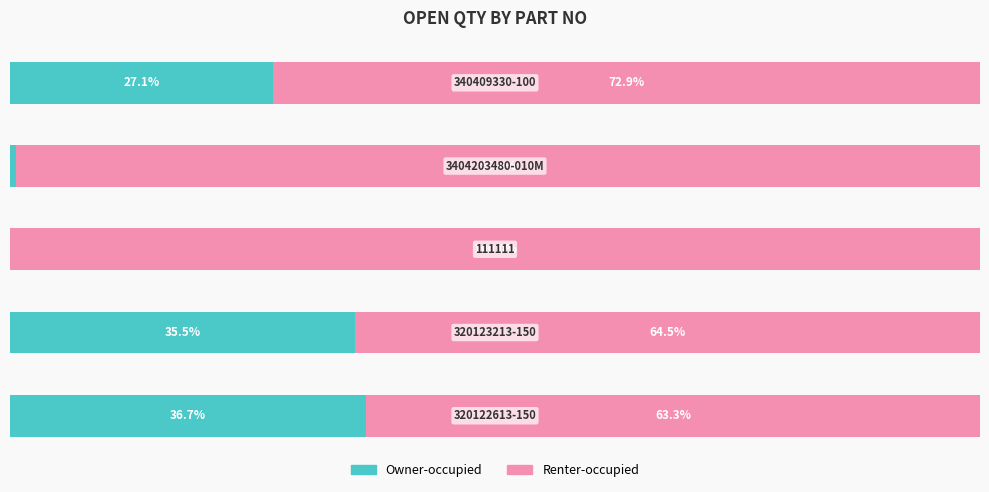

Which series has the largest range (max minus min)?

Renter-occupied